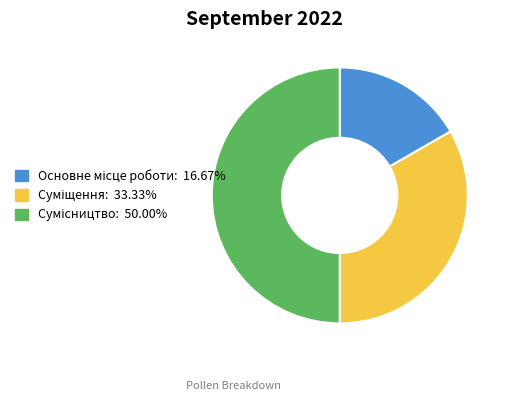

How many slices are in this pie chart?

3